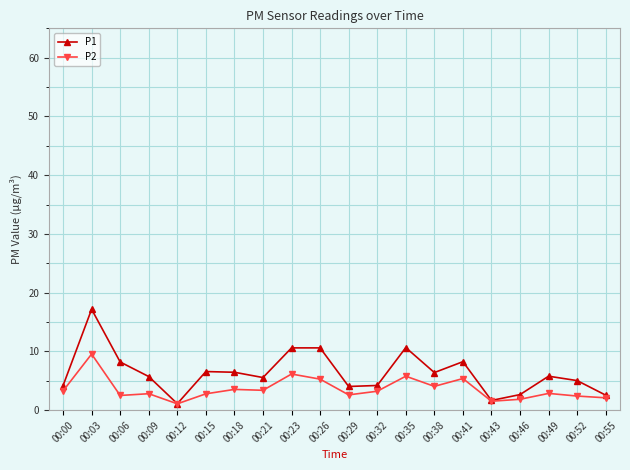

What is the value of the P1 point at the 6th from the left?

6.6